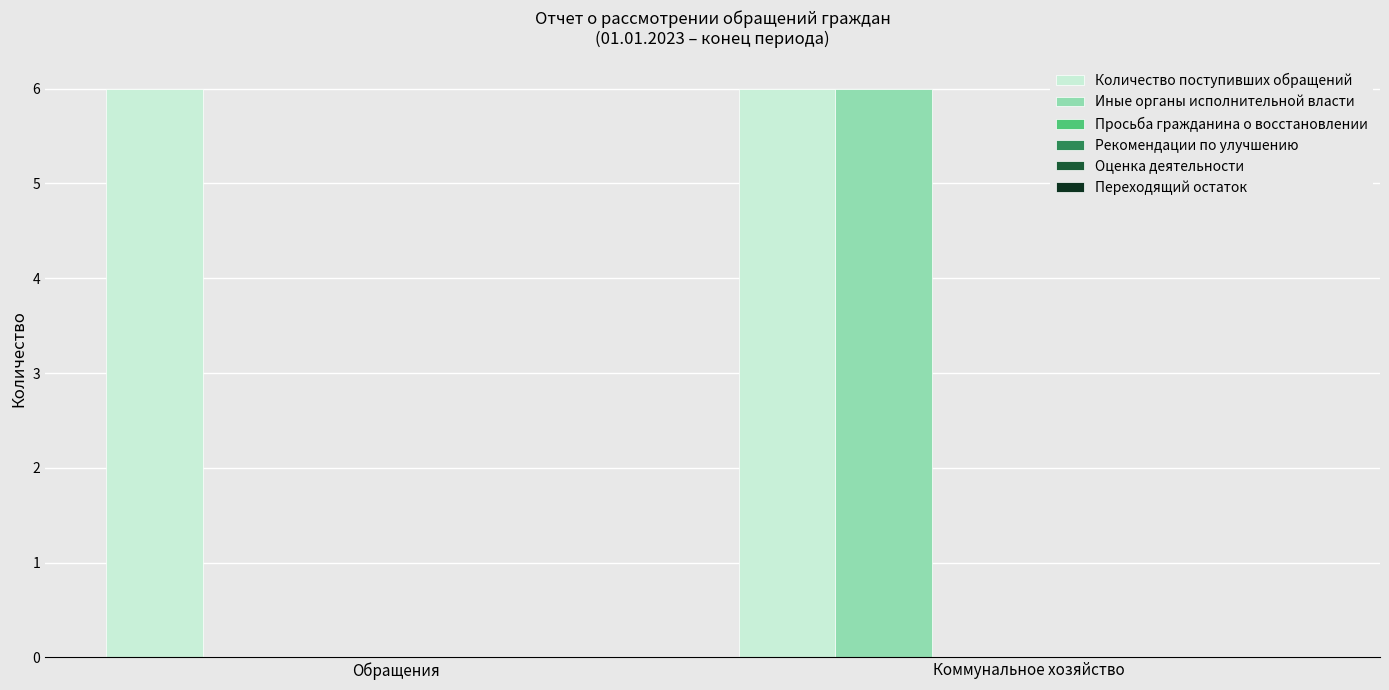

Which series has the largest range (max minus min)?

Иные органы исполнительной власти